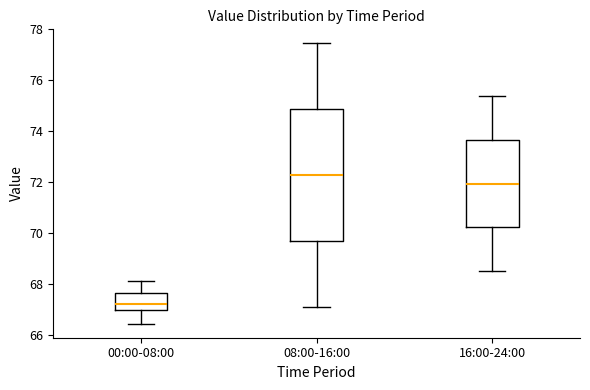

Reading left to right, read every box against the y-axis: the position of its median line, the range the box covers, and the ends of its whiskers. The values are not printed on the chart, so give them approximately, as read against the axis.

00:00-08:00: median 67.2, box 67.0 to 67.6, whiskers 66.4 to 68.2
08:00-16:00: median 72.2, box 69.6 to 74.8, whiskers 67.2 to 77.4
16:00-24:00: median 72.0, box 70.2 to 73.6, whiskers 68.6 to 75.4